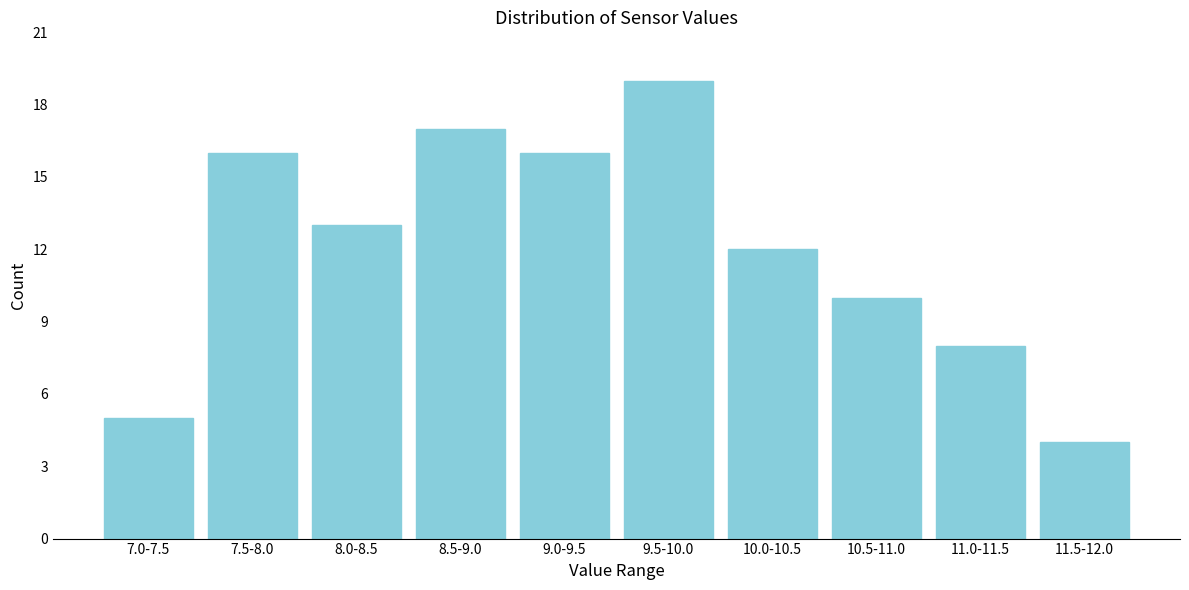

Reading right to left, what are all the values shown in this chart?

11.5-12.0=4	11.0-11.5=8	10.5-11.0=10	10.0-10.5=12	9.5-10.0=19	9.0-9.5=16	8.5-9.0=17	8.0-8.5=13	7.5-8.0=16	7.0-7.5=5